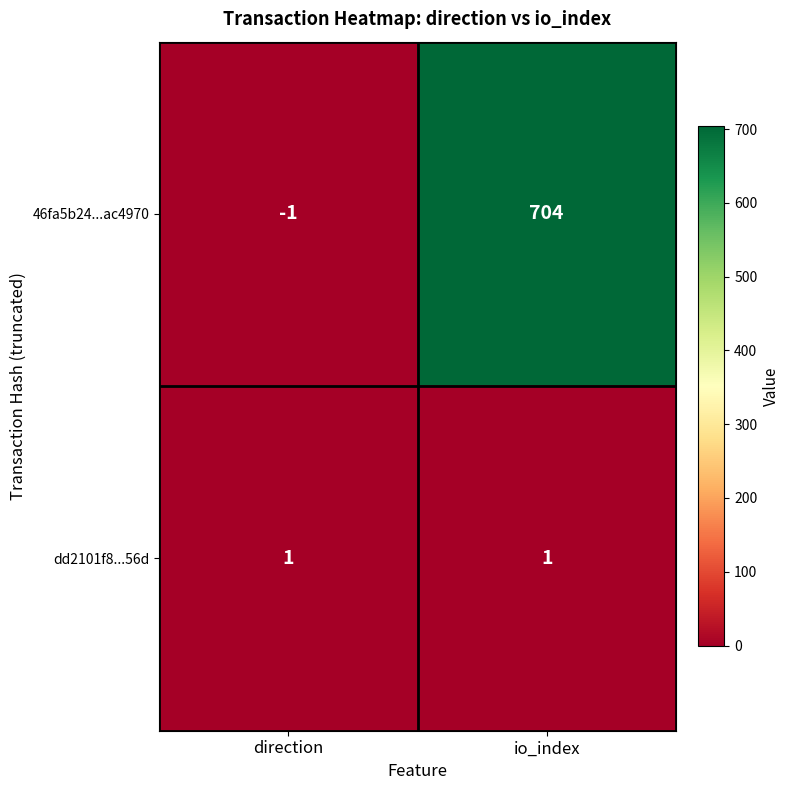

Rank the series by their average value, from highest to lowest.

46fa5b24...ac4970, dd2101f8...56d